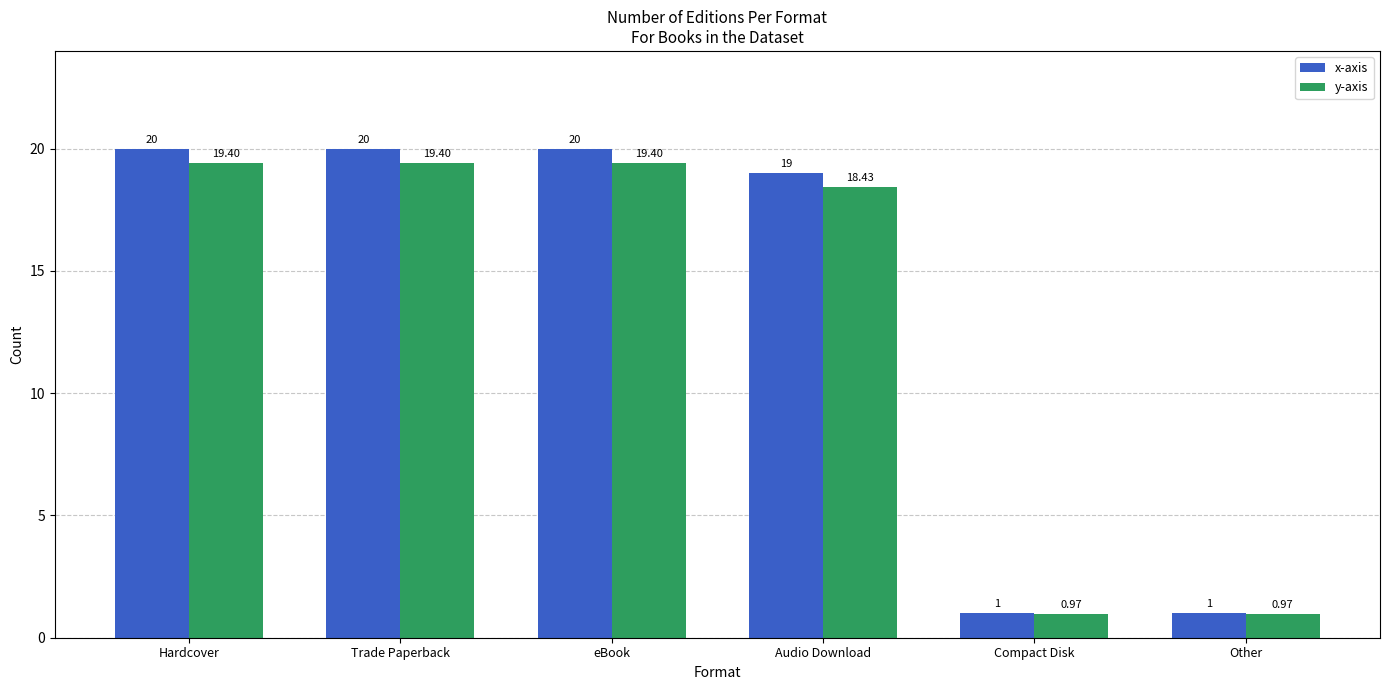

What position from the left is Hardcover?

1